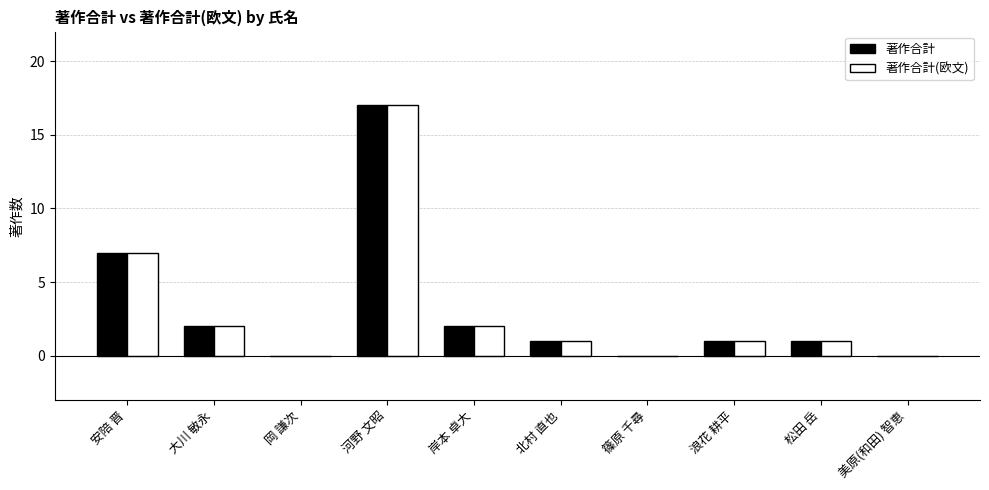

Is the value of 著作合計 at 浪花 耕平 greater than the value of 著作合計(欧文) at 岸本 卓大?

No